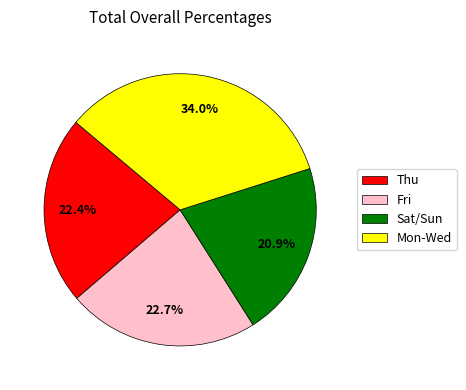

Count the number of slices in the pie.

4